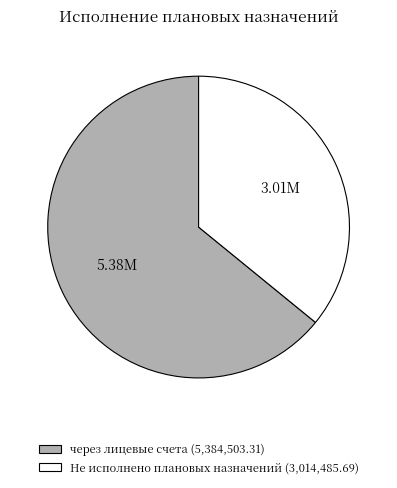

What is the largest slice in the pie chart?

через лицевые счета (5,384,503.31)